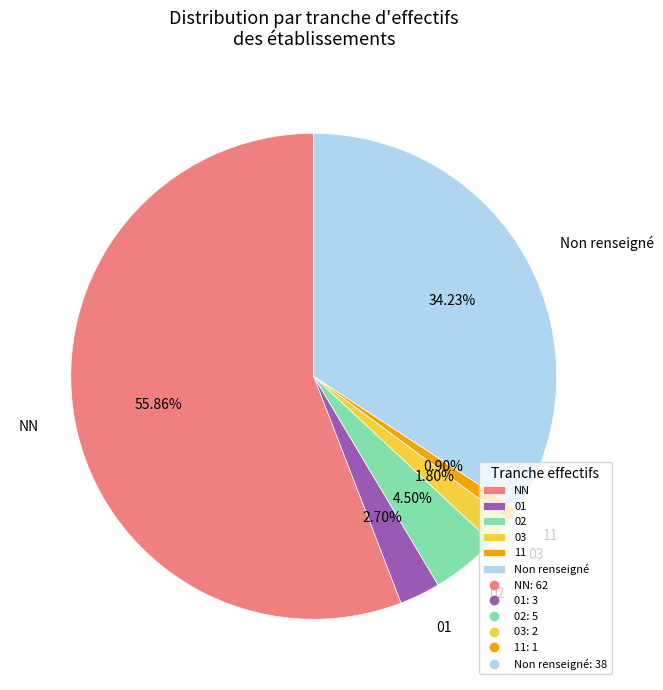

Which category has the smallest portion of the pie?

11